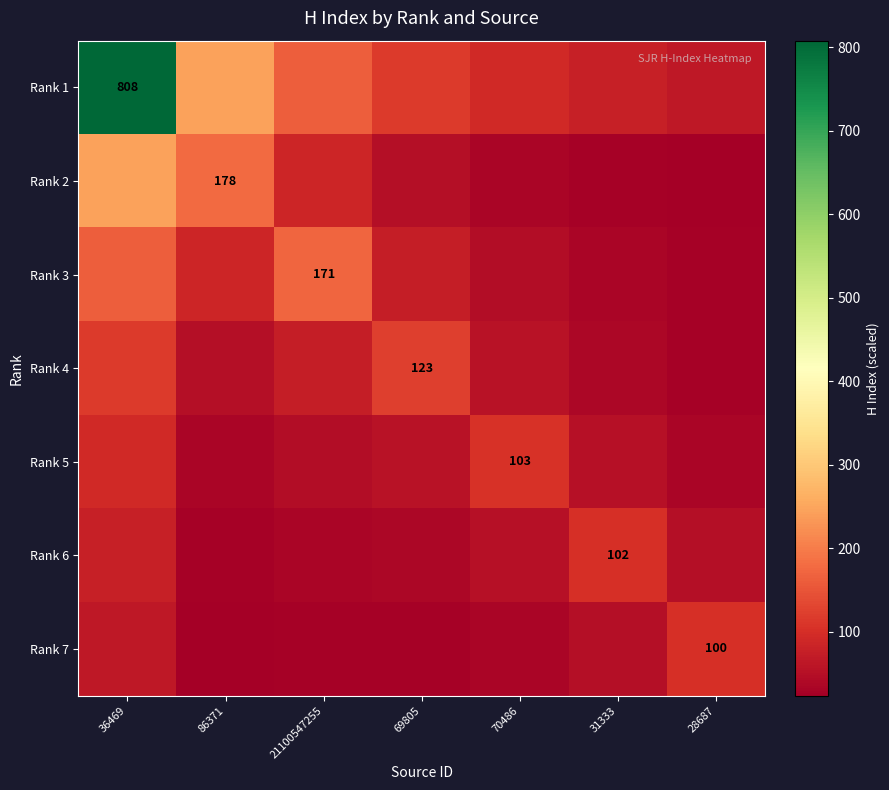

What is the difference between the highest and lowest values at 69805?

95.1